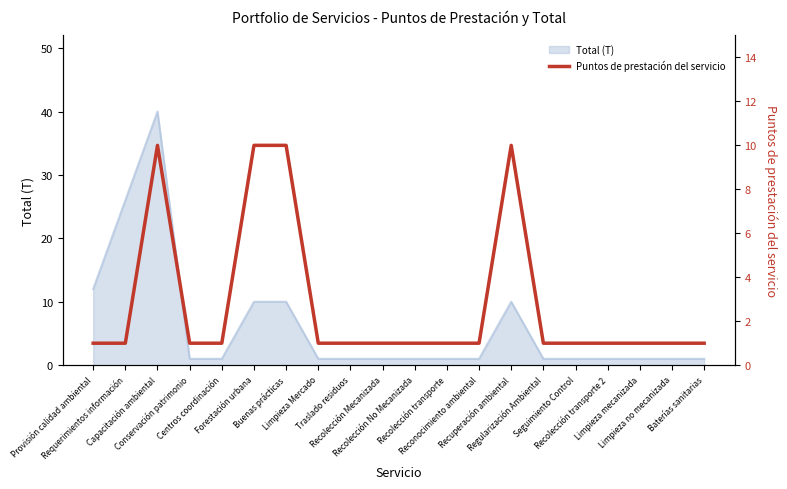

What is the change in value from Capacitación ambiental to Reconocimiento ambiental?

-9